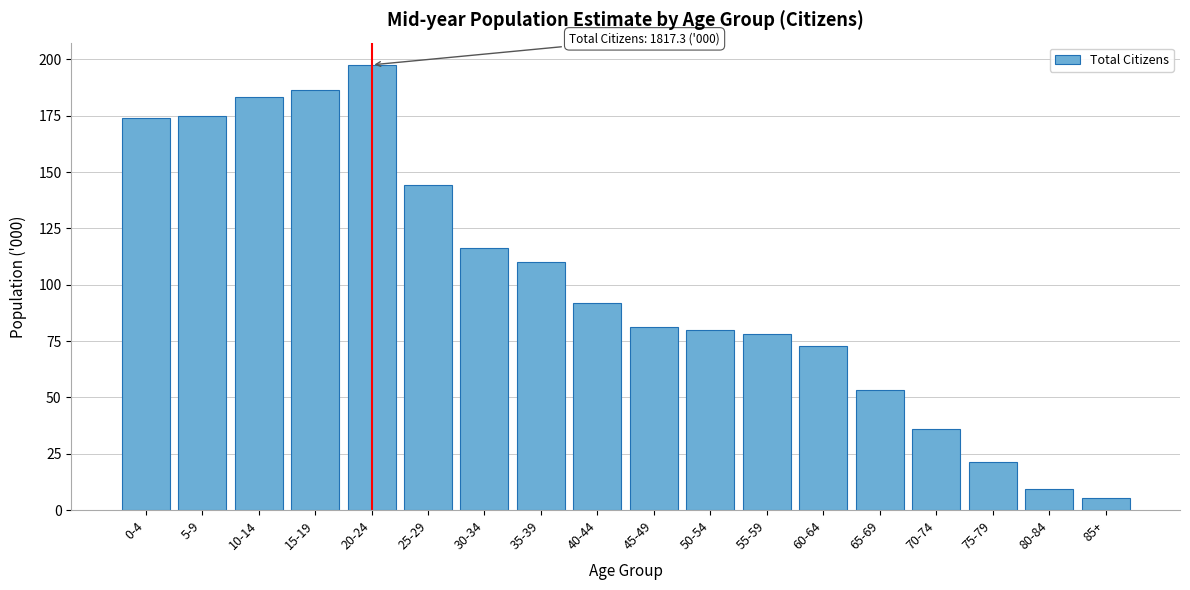

Reading right to left, extract all data points from this chart.

5.5	9.5	21.2	35.9	53.4	72.9	78.1	79.9	81.2	92.0	110.2	116.5	144.4	197.6	186.6	183.4	174.9	173.9